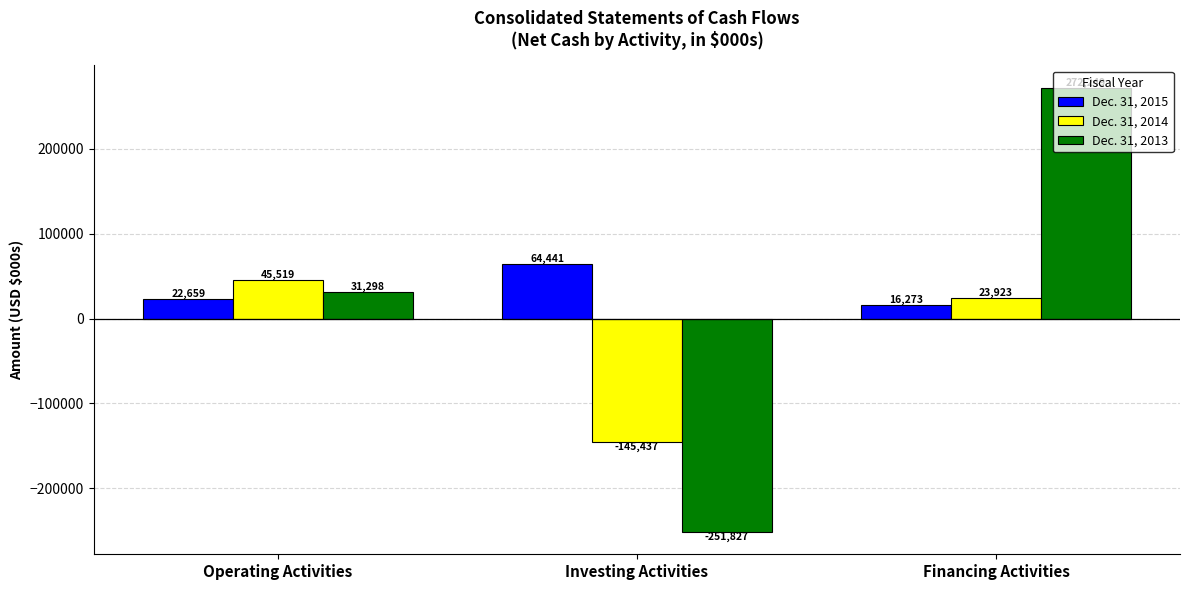

What is the minimum value for Dec. 31, 2015?

16273